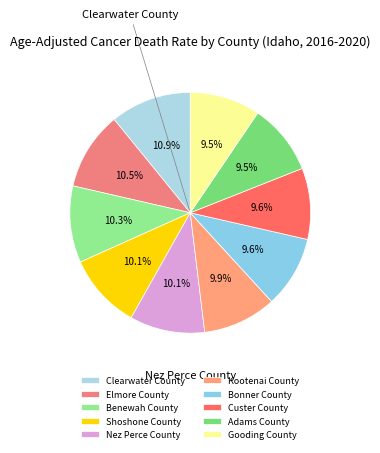

Is there a majority slice in this chart?

No